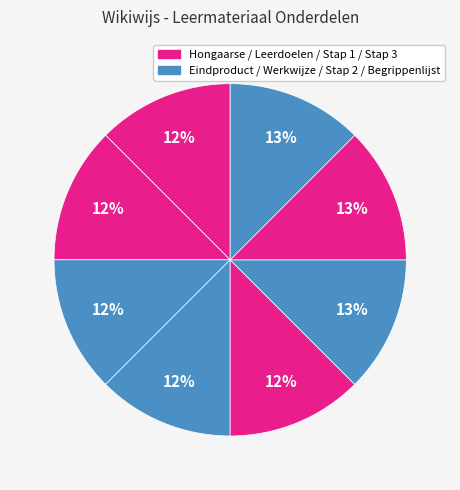

Is there a majority slice in this chart?

No